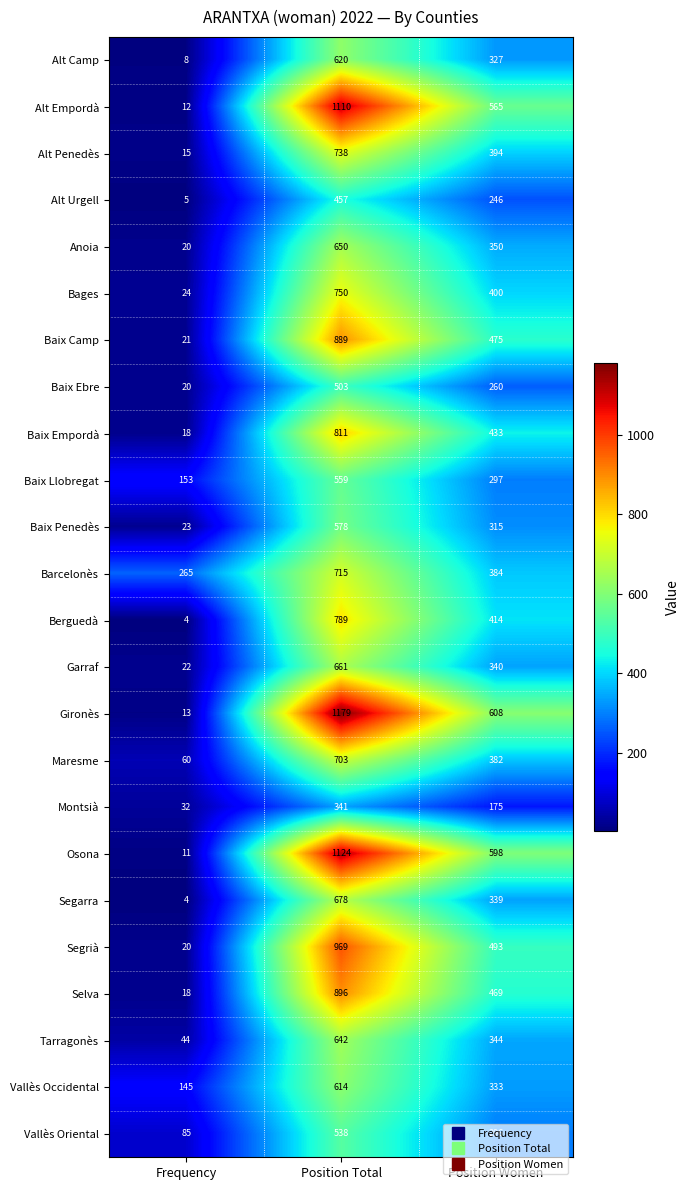

What is the difference between the Vallès Oriental values at Position Total and Position Women?

242